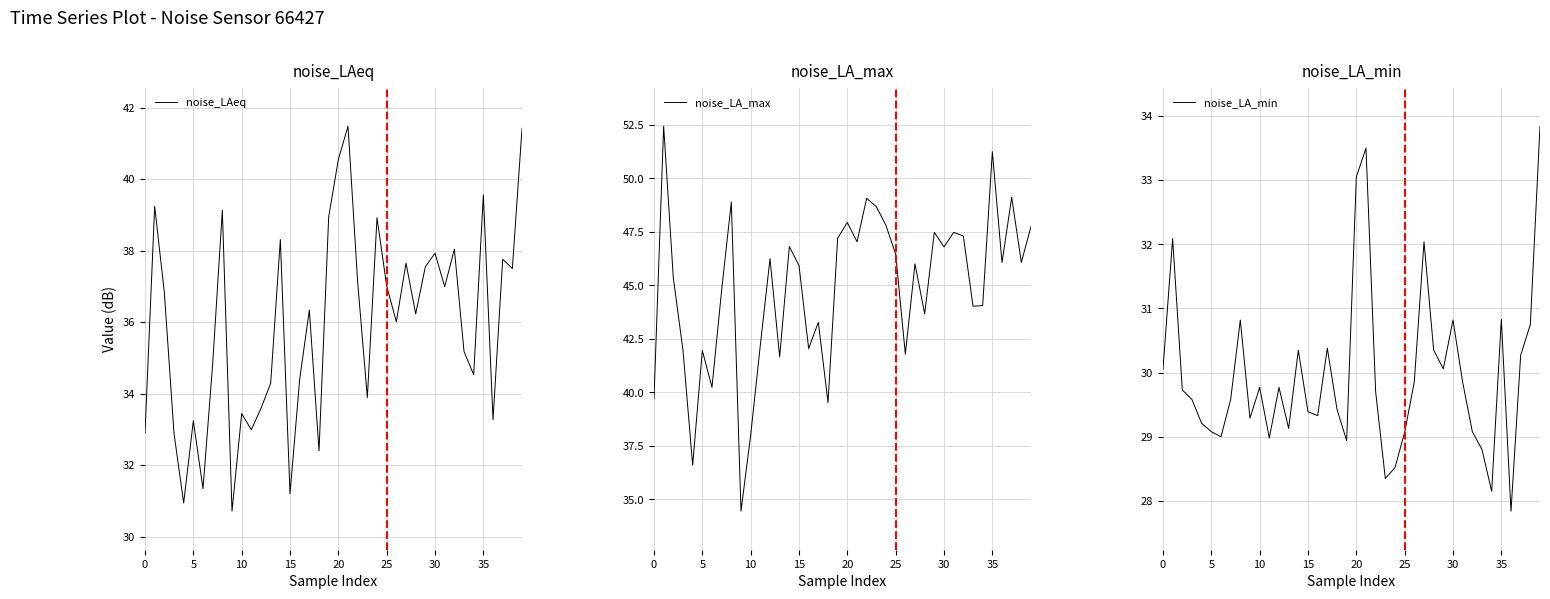

Which category has the lowest value in the noise_LA_min series?

36